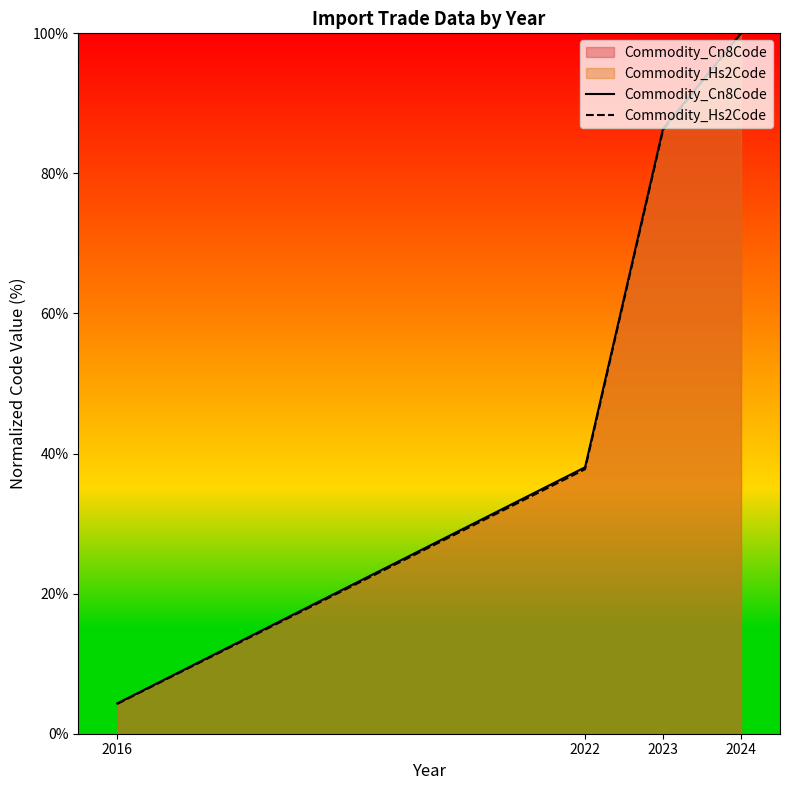

Reading right to left, transcribe all the data shown in this chart.

Commodity_Cn8Code: 100.0	86.4	38.0	4.3
Commodity_Hs2Code: 100.0	86.2	37.8	4.3